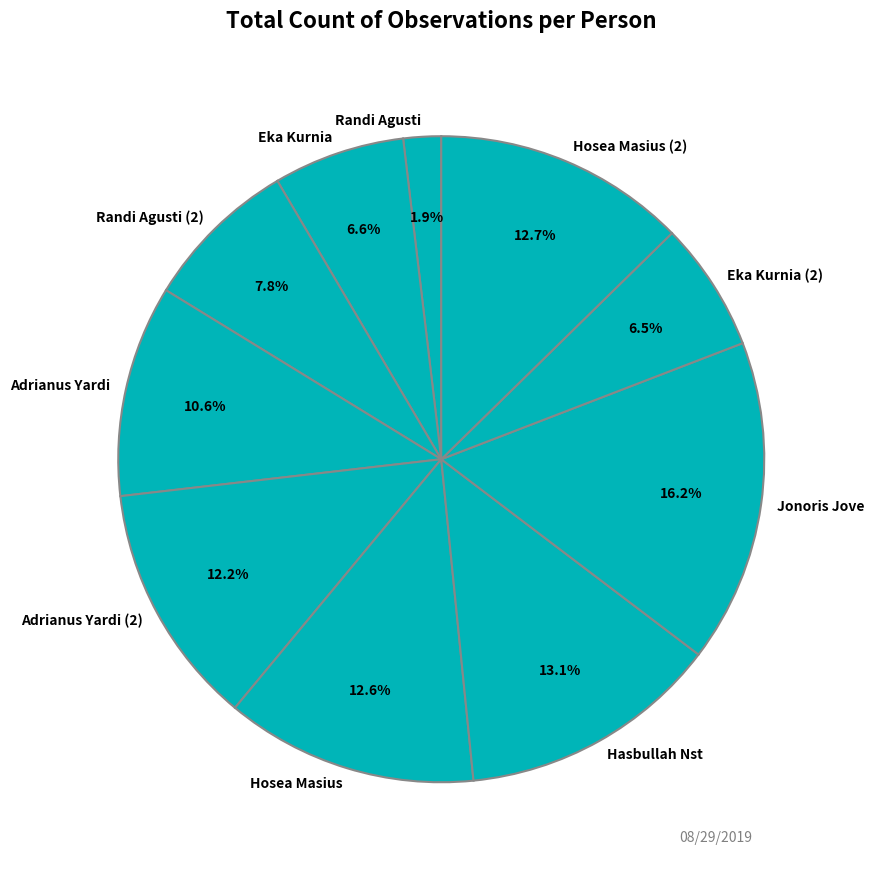

Does Hosea Masius account for over 50% of the chart?

No